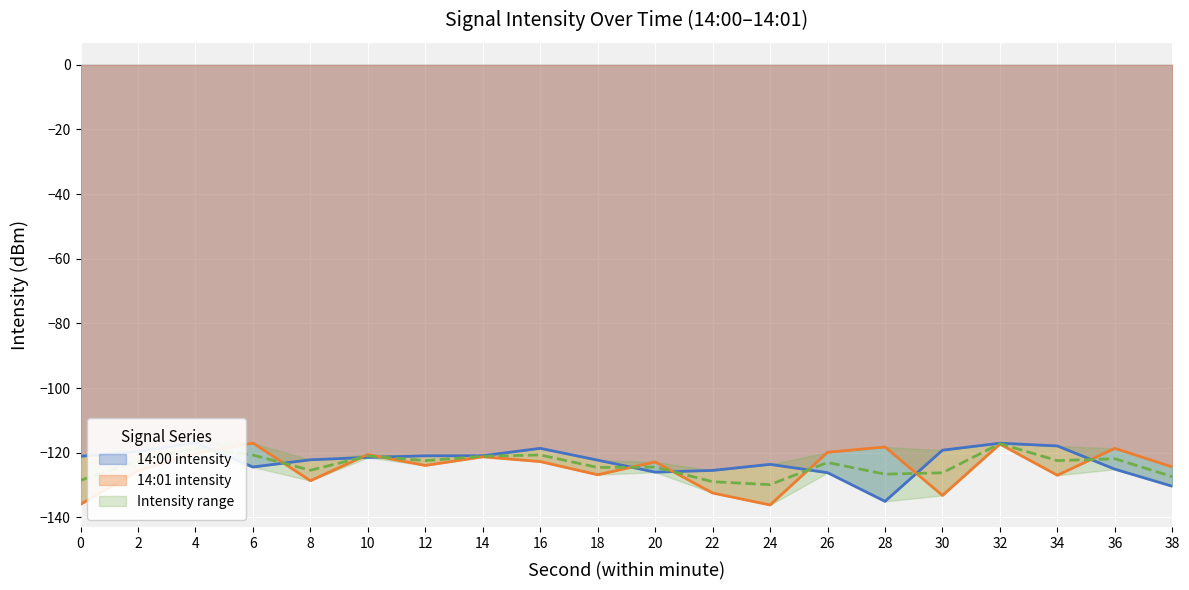

True or false: 14:01 intensity has a value of -41.6 at 8.

False